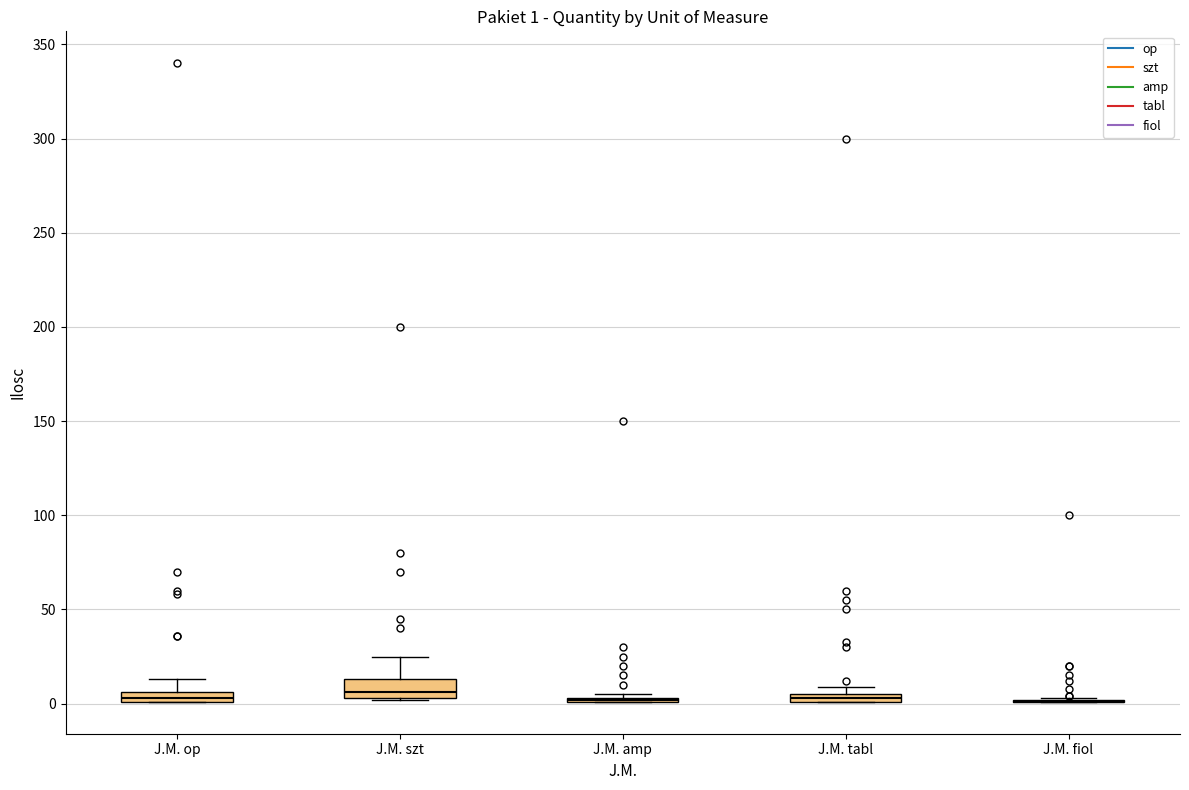

Which box is the tallest, from its lower edge to its upper edge?

J.M. szt